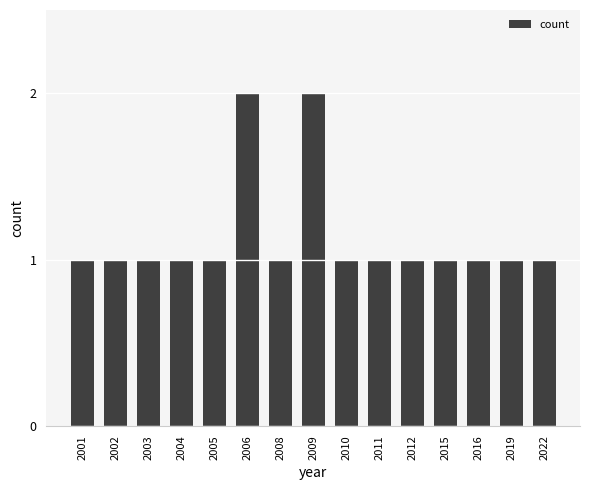

What is the approximate value at 2022?

1